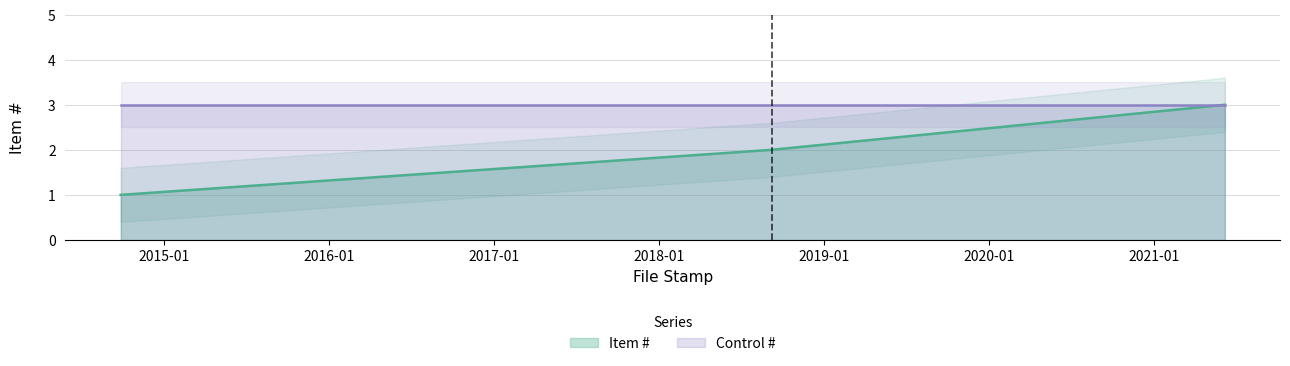

What is the sum of all values?

6